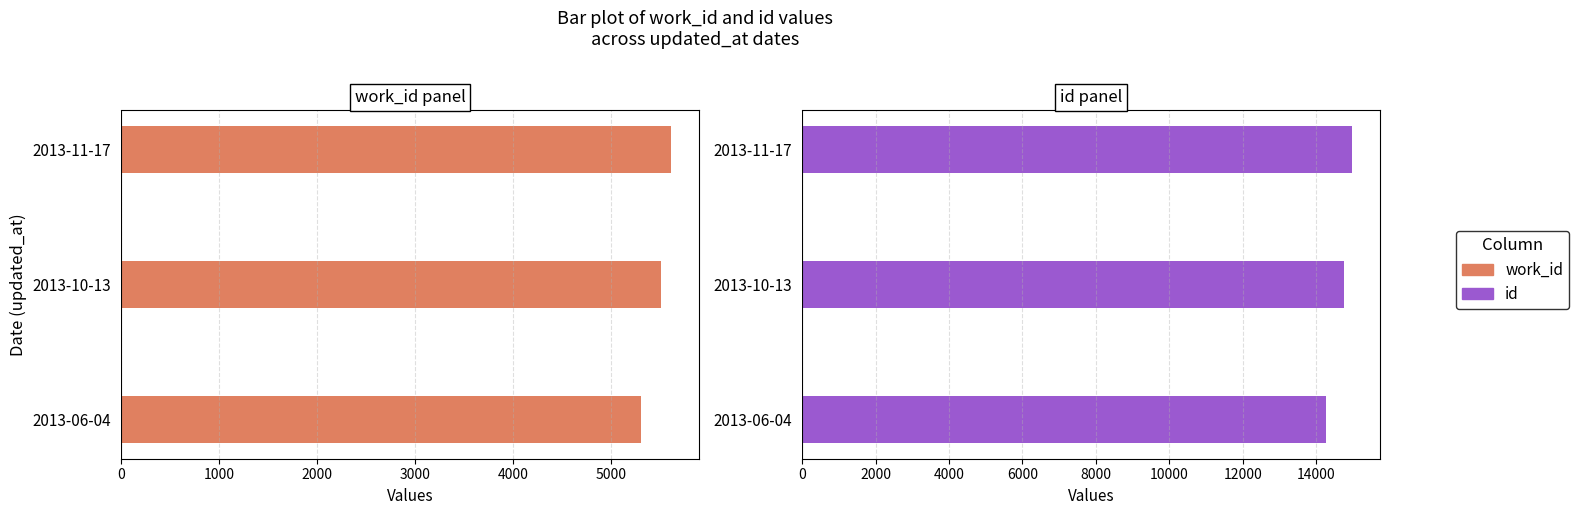

What is the maximum value for id?

14992